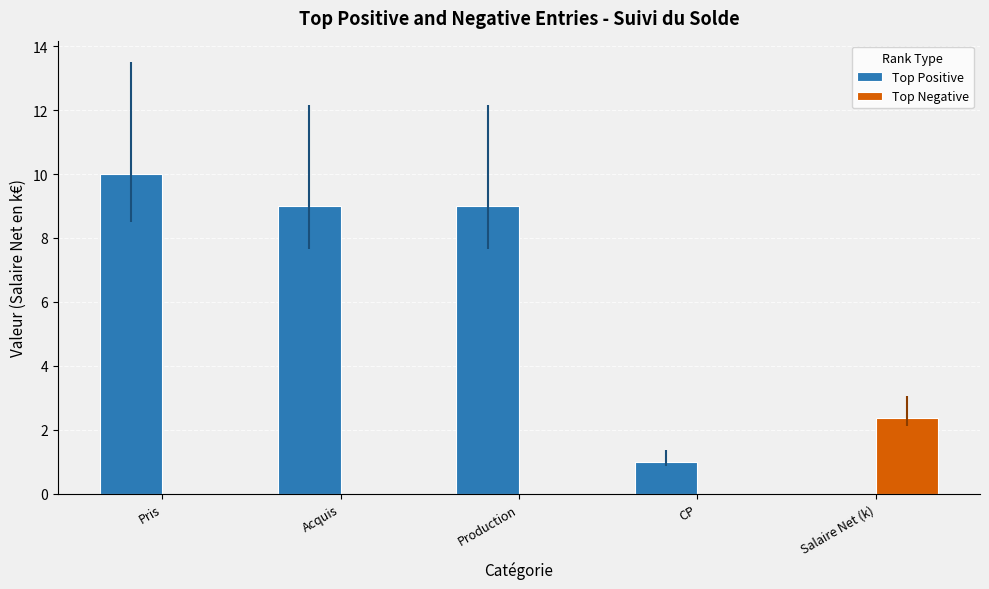

What are all the series names shown in the legend?

Top Positive, Top Negative